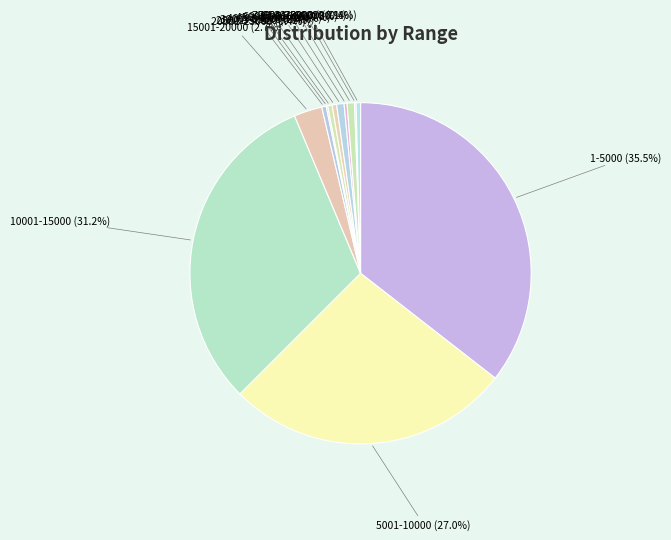

Does any single category account for the majority?

No